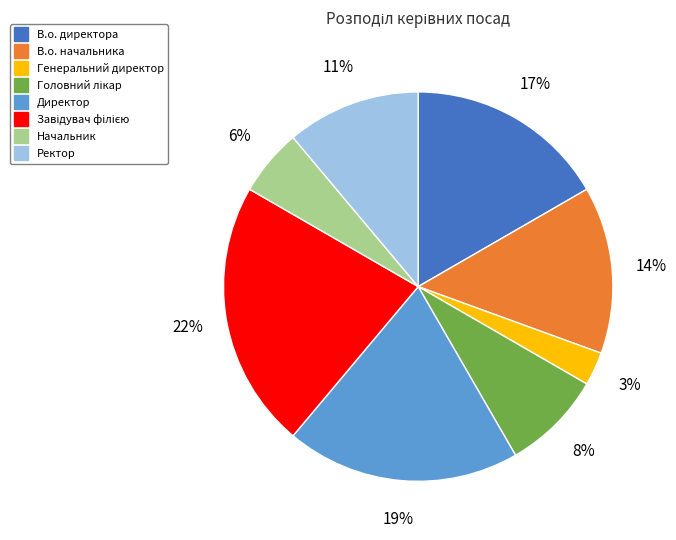

To the nearest percent, what is the average slice percentage?

12%